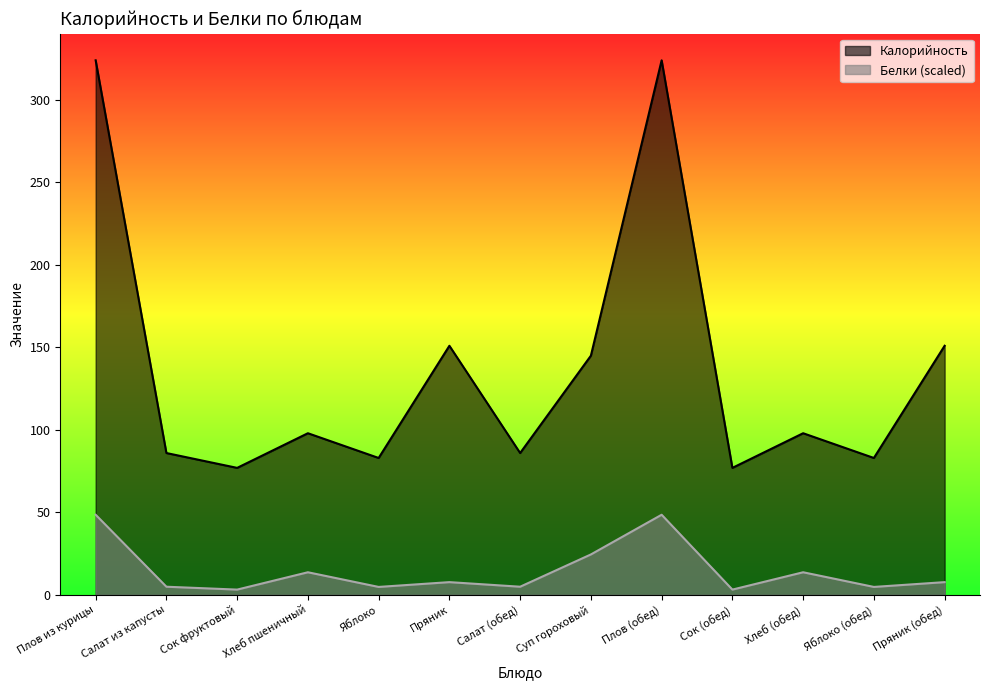

Which series changed the most between Яблоко (обед) and Пряник (обед)?

Калорийность